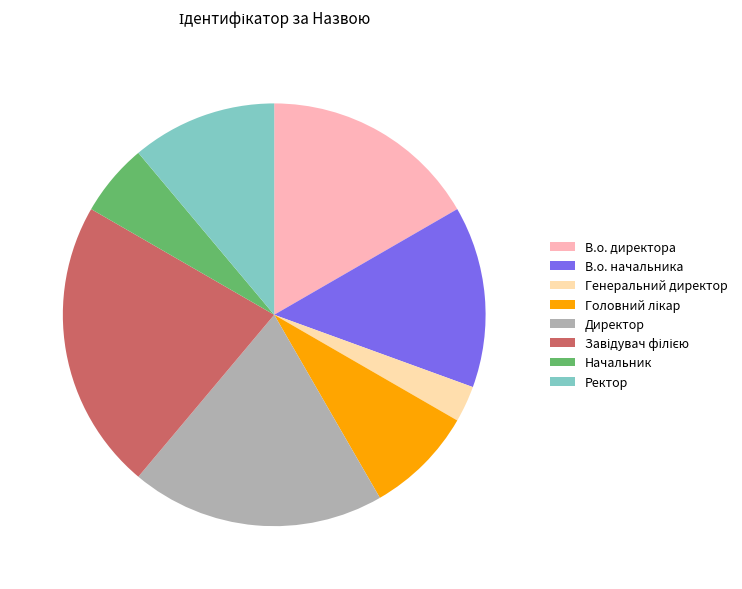

Is there any slice that represents more than half of the pie?

No